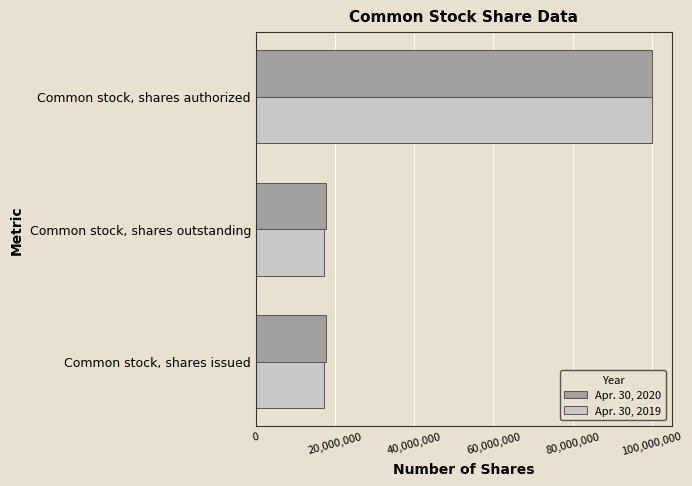

What is the maximum value shown in the chart?

100000000